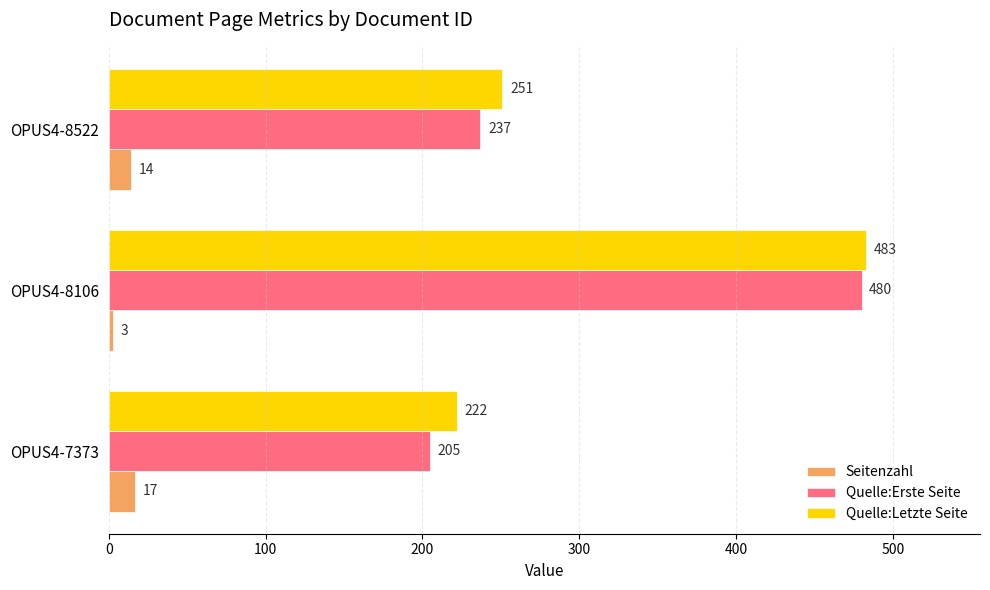

Rank the series at OPUS4-8106 from highest to lowest value.

Quelle:Letzte Seite, Quelle:Erste Seite, Seitenzahl